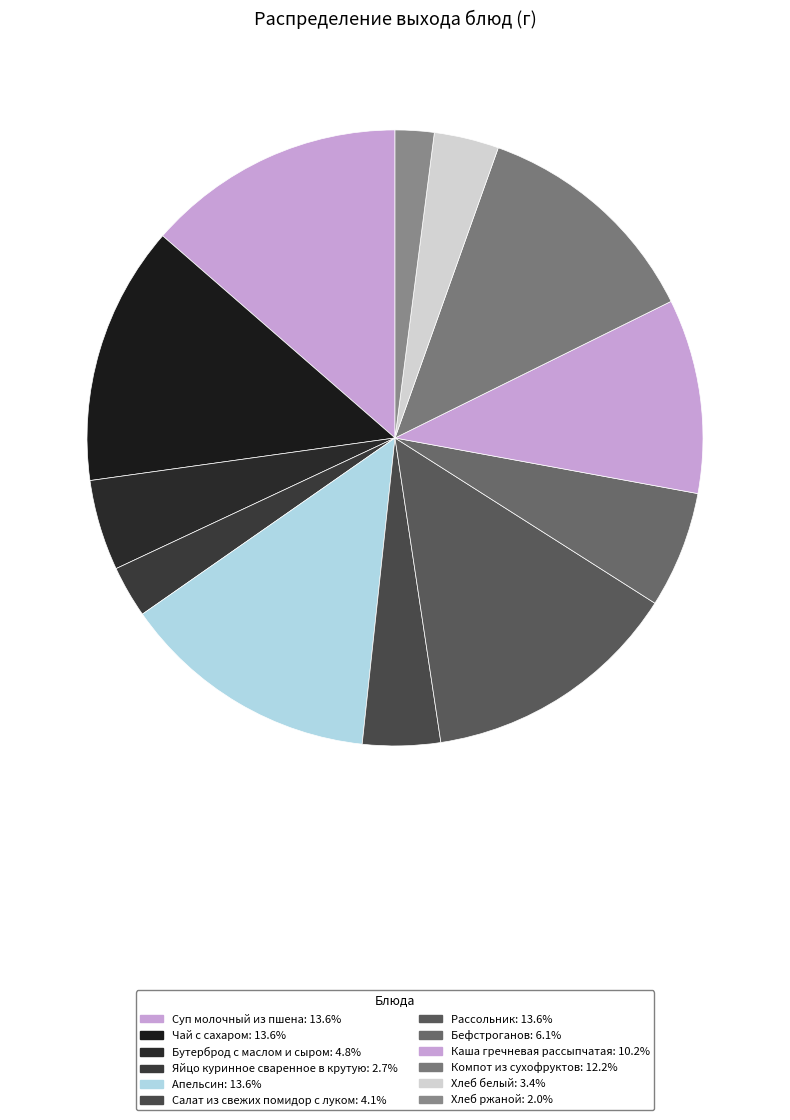

Which slice is the smallest?

Хлеб ржаной